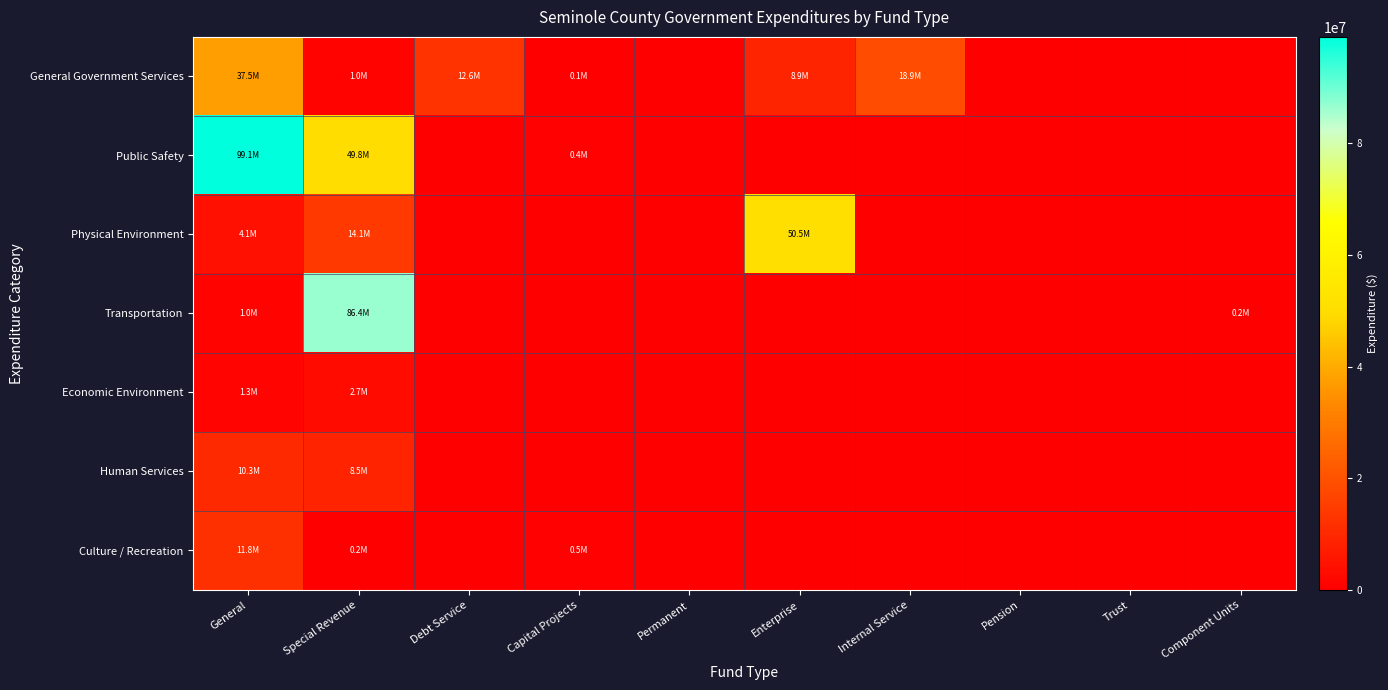

Reading right to left, extract all data points from this chart.

General Government Services: Component Units=0	Trust=0	Pension=0	Internal Service=18905676	Enterprise=8918680	Permanent=0	Capital Projects=51053	Debt Service=12649709	Special Revenue=967300	General=37516006
Public Safety: Component Units=0	Trust=0	Pension=0	Internal Service=0	Enterprise=0	Permanent=0	Capital Projects=435351	Debt Service=0	Special Revenue=49796647	General=99055480
Physical Environment: Component Units=0	Trust=0	Pension=0	Internal Service=0	Enterprise=50511572	Permanent=0	Capital Projects=0	Debt Service=0	Special Revenue=14138643	General=4086863
Transportation: Component Units=165754	Trust=0	Pension=0	Internal Service=0	Enterprise=0	Permanent=0	Capital Projects=0	Debt Service=0	Special Revenue=86401820	General=1028759
Economic Environment: Component Units=0	Trust=0	Pension=0	Internal Service=0	Enterprise=0	Permanent=0	Capital Projects=0	Debt Service=0	Special Revenue=2742099	General=1263579
Human Services: Component Units=0	Trust=0	Pension=0	Internal Service=0	Enterprise=0	Permanent=0	Capital Projects=0	Debt Service=0	Special Revenue=8541299	General=10334693
Culture / Recreation: Component Units=0	Trust=0	Pension=0	Internal Service=0	Enterprise=0	Permanent=0	Capital Projects=491783	Debt Service=0	Special Revenue=175179	General=11841645